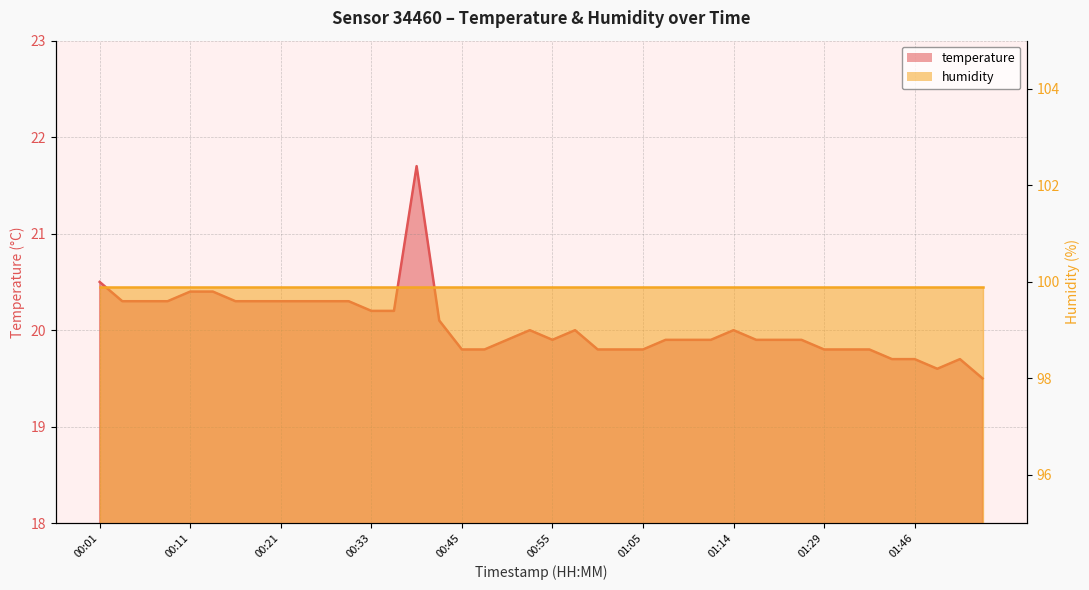

How many interior local valleys (lower than both neighbors) does the data have?

2